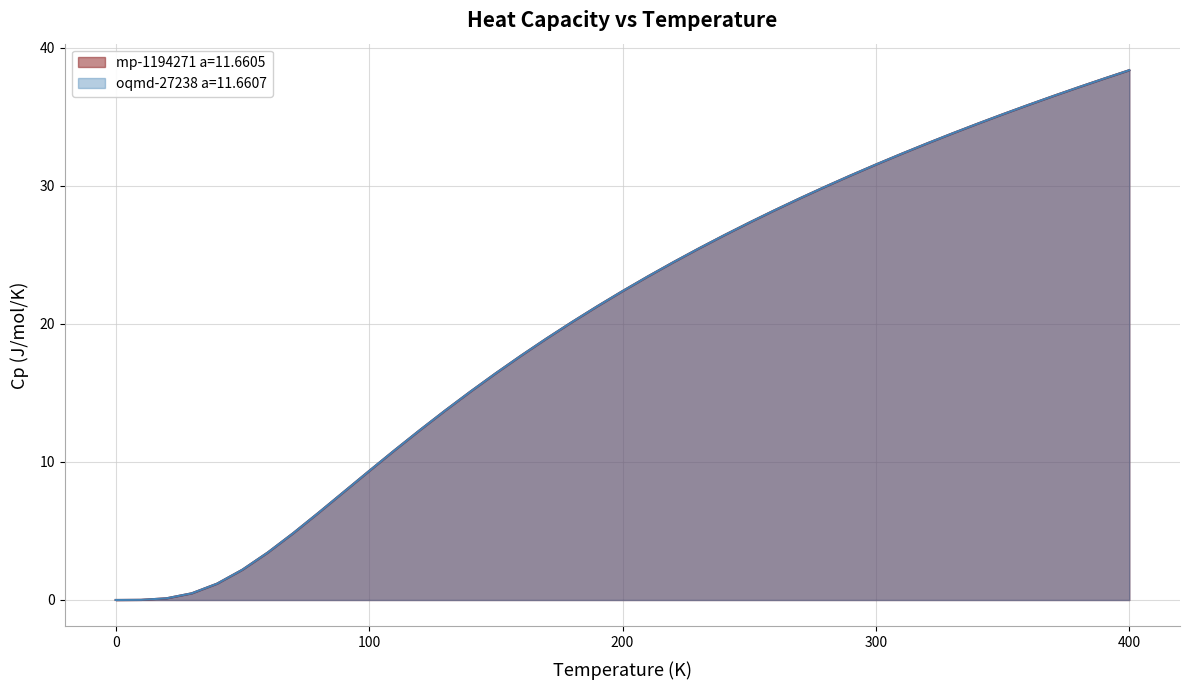

Is it true that oqmd-27238 a=11.6607 equals 9.3 at 100?

True